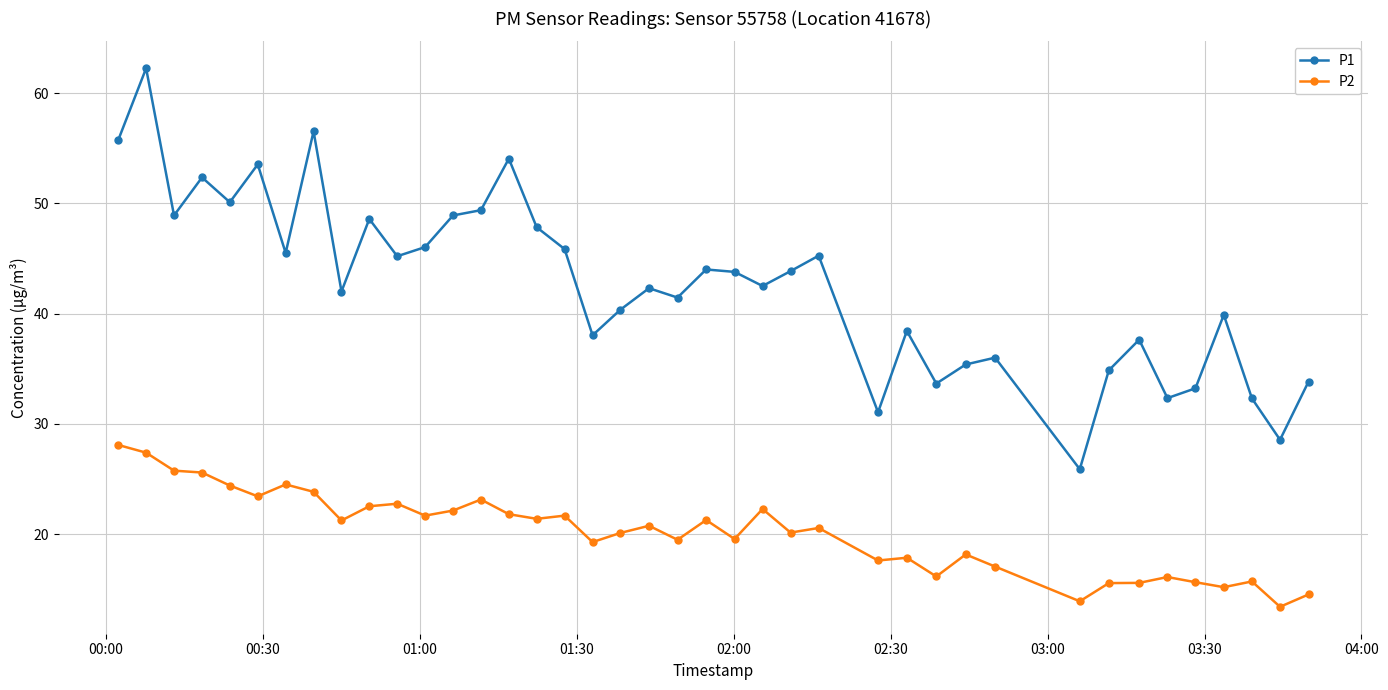

How many series are shown in this chart?

2